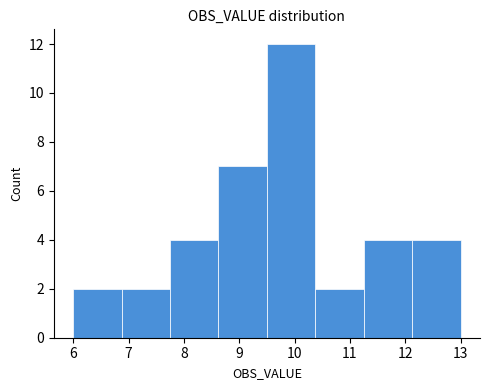

Reading left to right, list every bar in this chart as the range it spans on the x-axis followed by its height. Neither the bar edges nor the heights are printed on the chart, so give them approximately, as read against the axes.

6.0 to 6.9: 2
6.9 to 7.8: 2
7.8 to 8.6: 4
8.6 to 9.5: 7
9.5 to 10.4: 12
10.4 to 11.3: 2
11.3 to 12.1: 4
12.1 to 13.0: 4